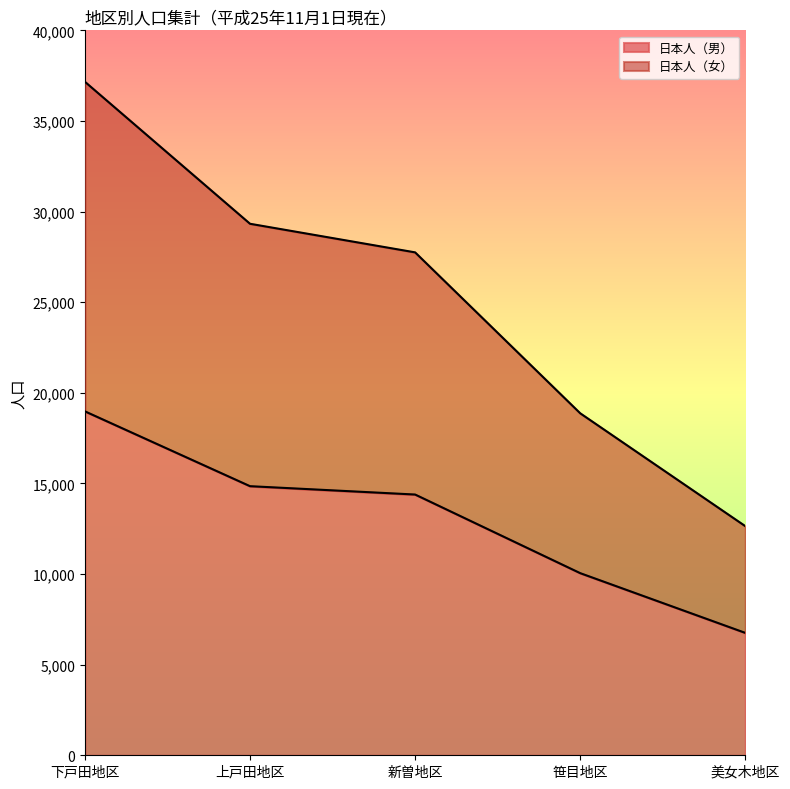

The value of 日本人（男） at 新曽地区 is 22877. True or false?

False